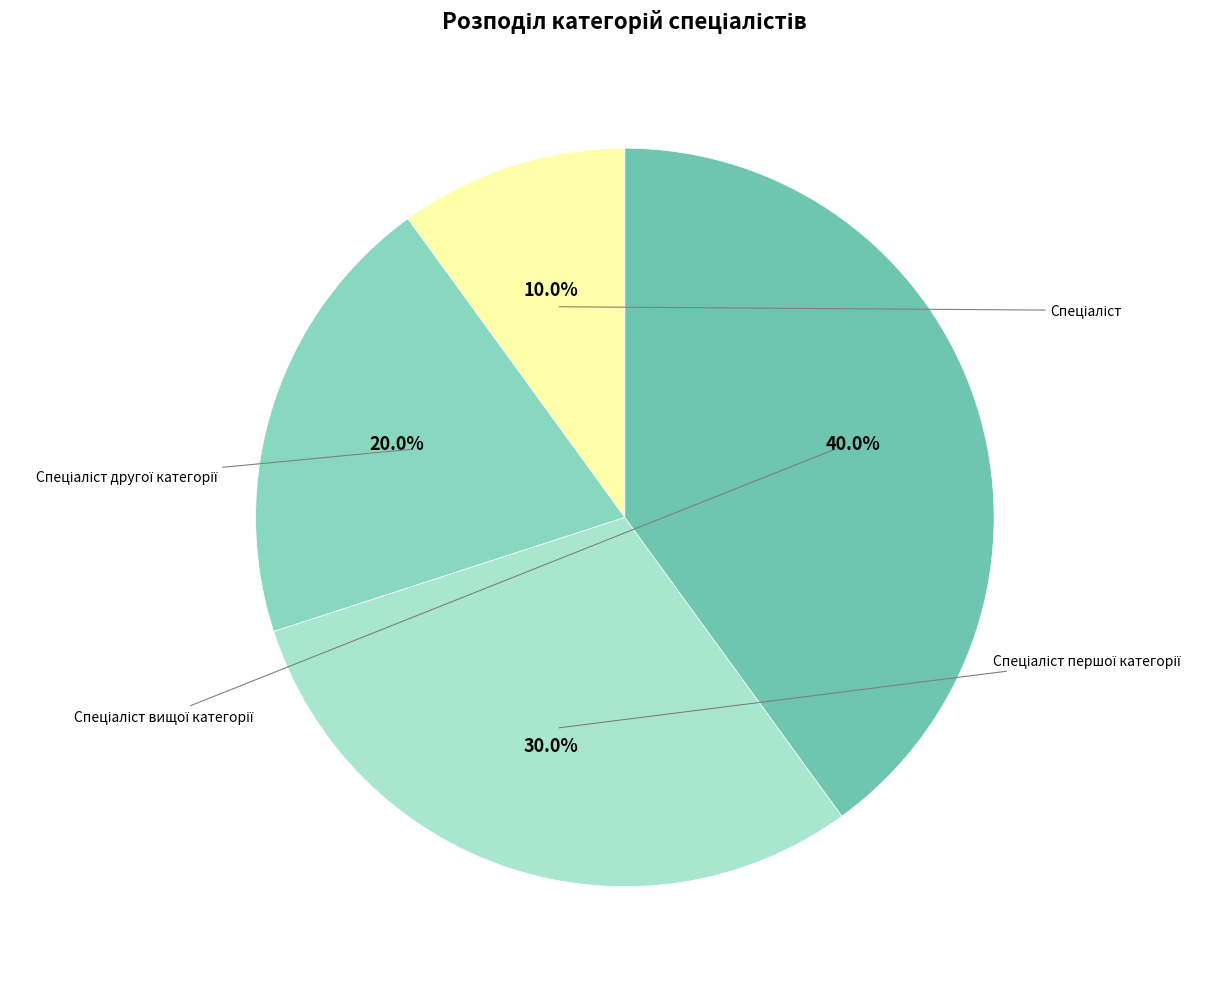

Approximately how many times larger is the value at Спеціаліст вищої категорії compared to Спеціаліст першої категорії?

1.3